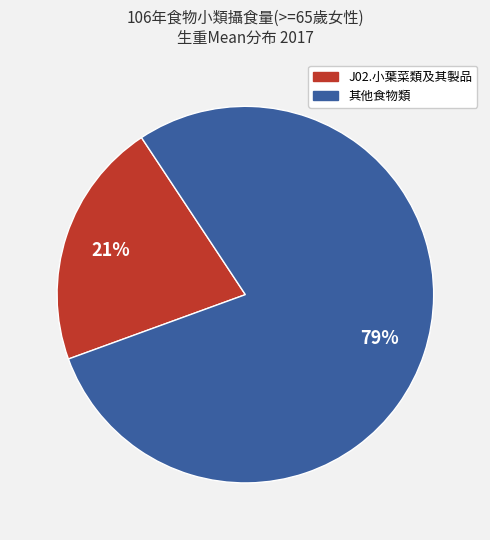

Does any single category account for the majority?

Yes